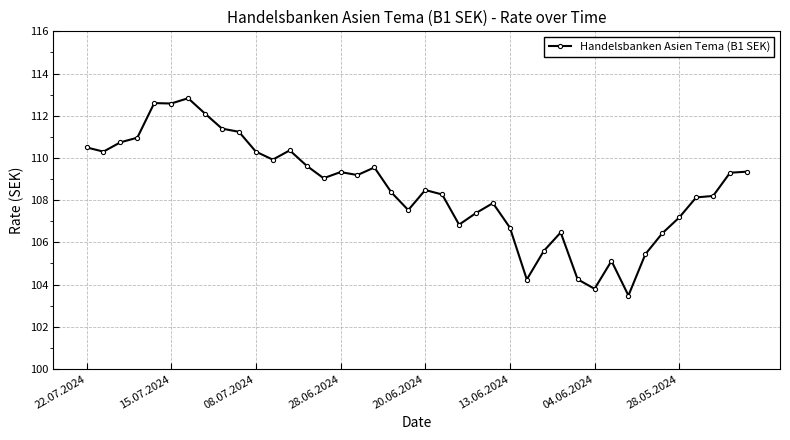

How many values are below 109?

20